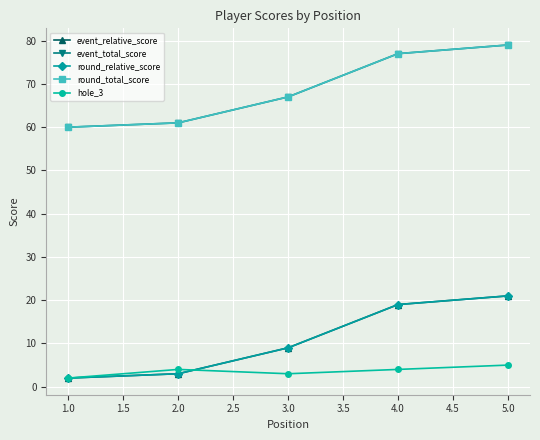

What is the sum of all event_relative_score values?

54